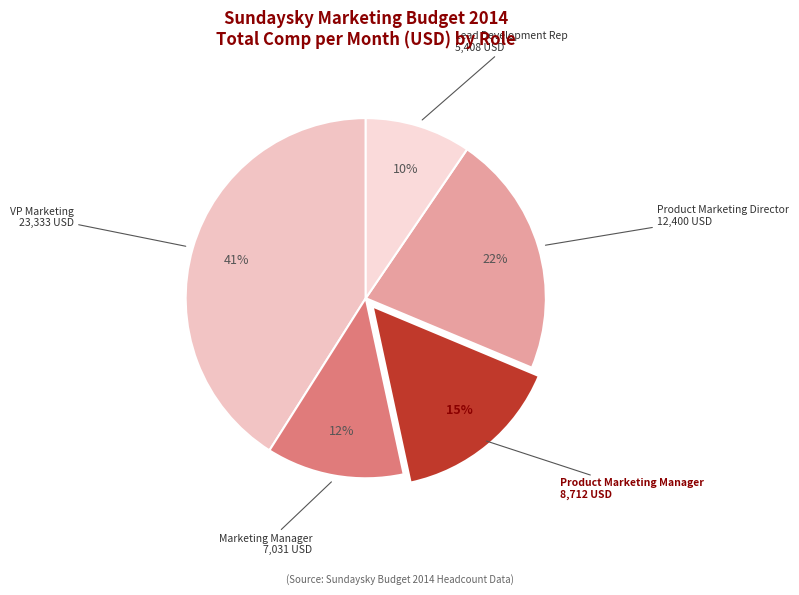

Which slice is the smallest?

Lead Development Rep